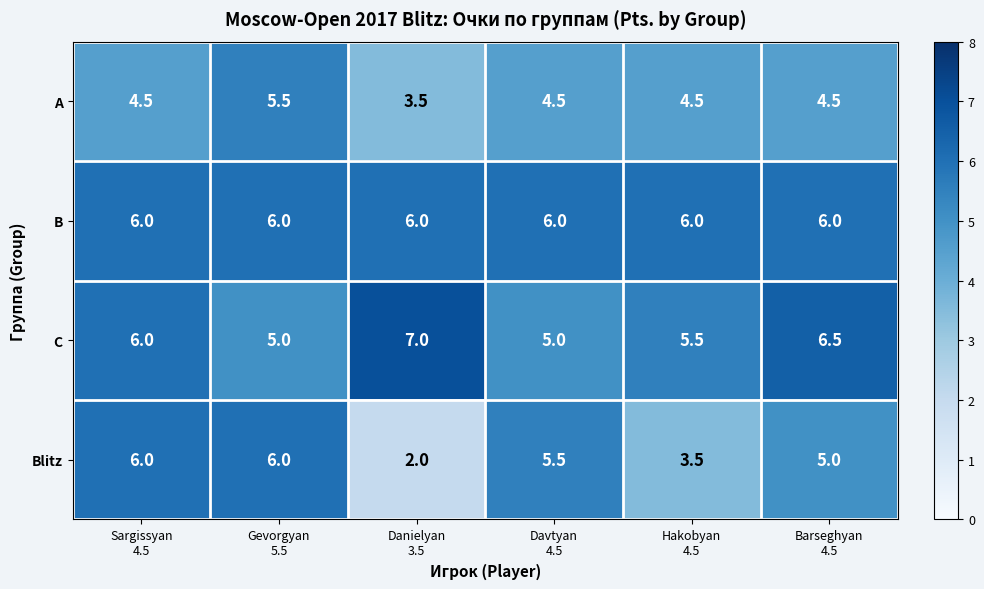

What is the minimum value shown in the chart?

2.0